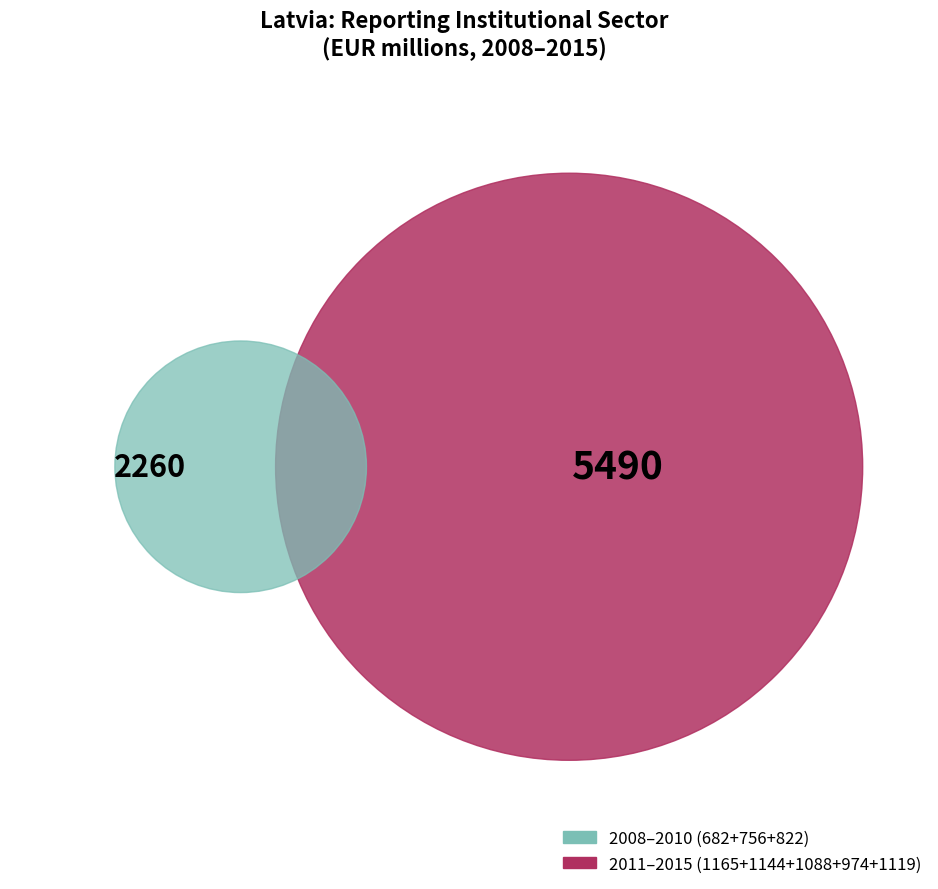

Is 2009 the majority of the pie?

No